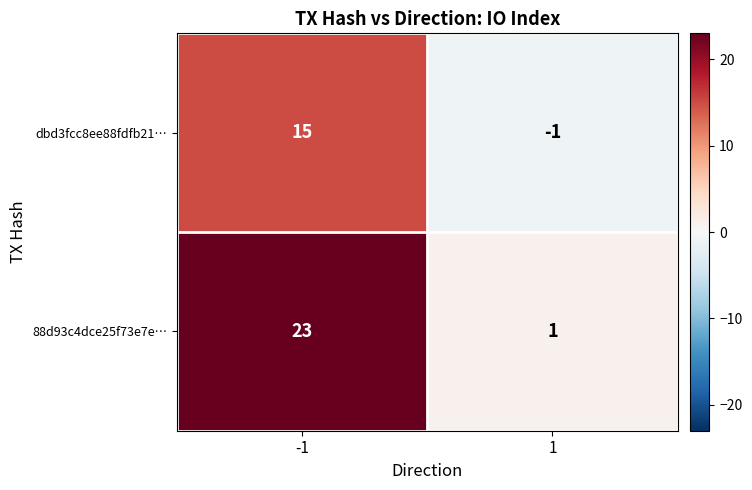

Which category has the highest value across all series?

-1